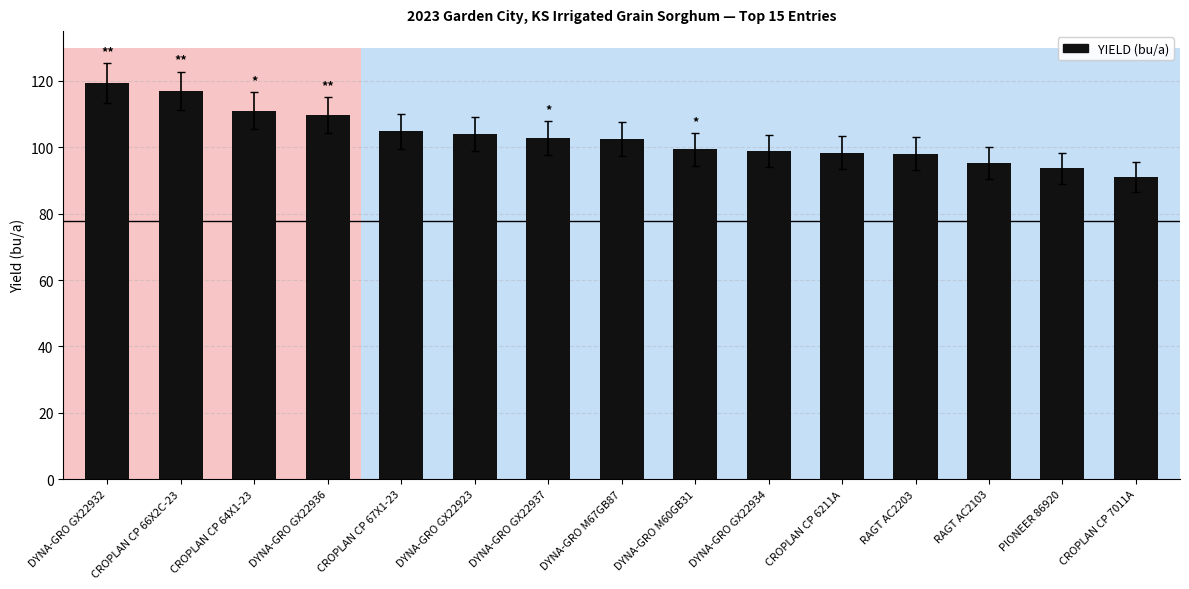

True or false: the data shows 95.3 at RAGT AC2103.

True